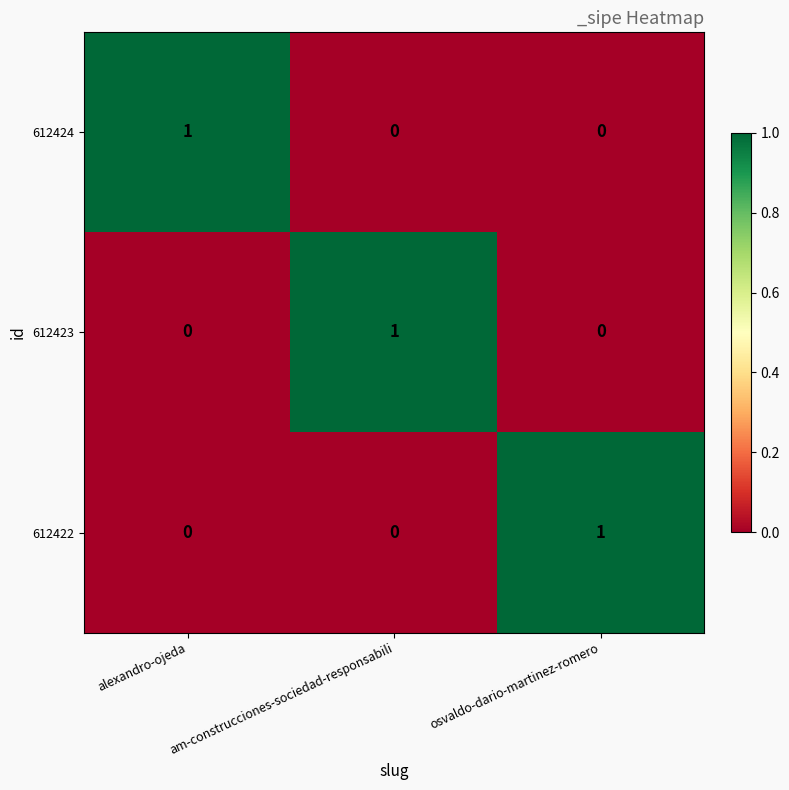

At which label does 612423 reach its peak?

am-construcciones-sociedad-responsabili